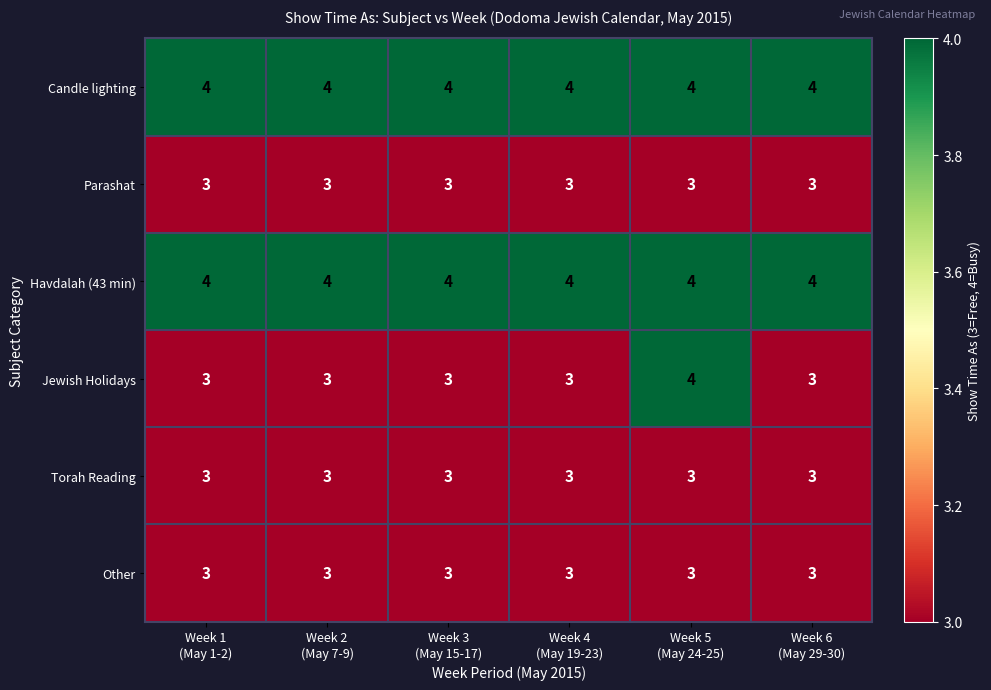

What is the minimum value shown in the chart?

3